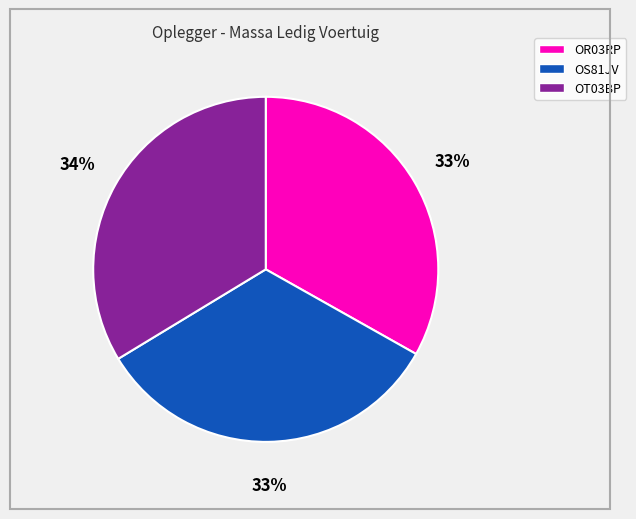

Is the sum of OT03BP and OR03RP greater than half?

Yes